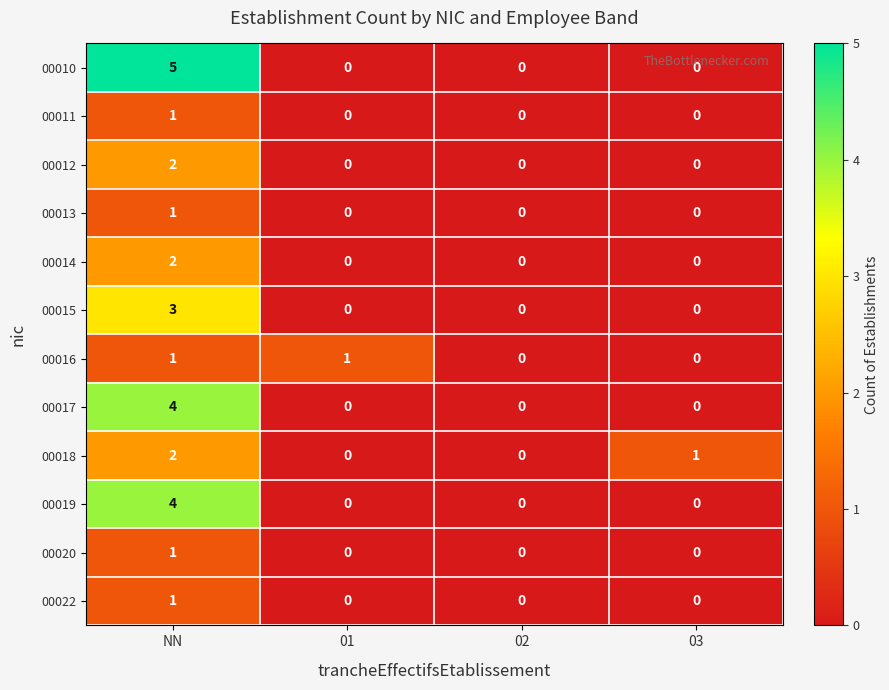

The value of 00016 at 03 is 0. True or false?

True